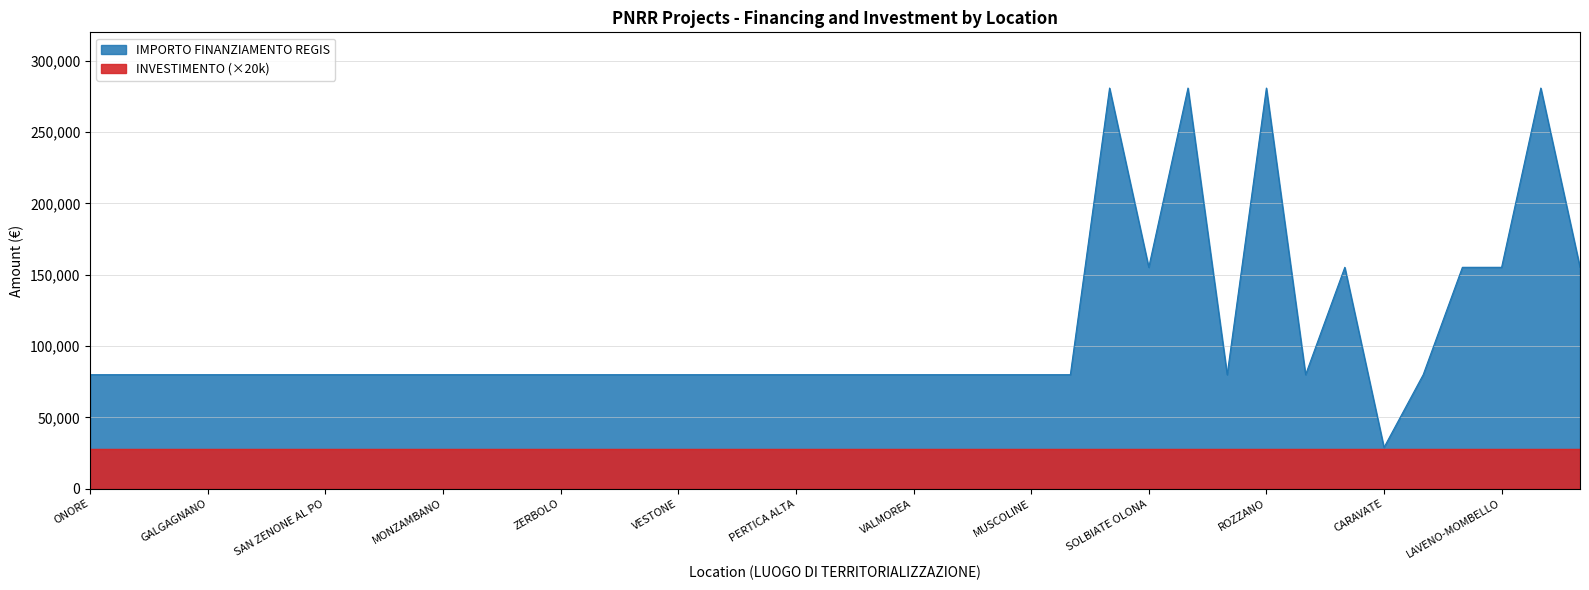

What is the difference between the values at CARAVATE and LAVENO-MOMBELLO?

126332